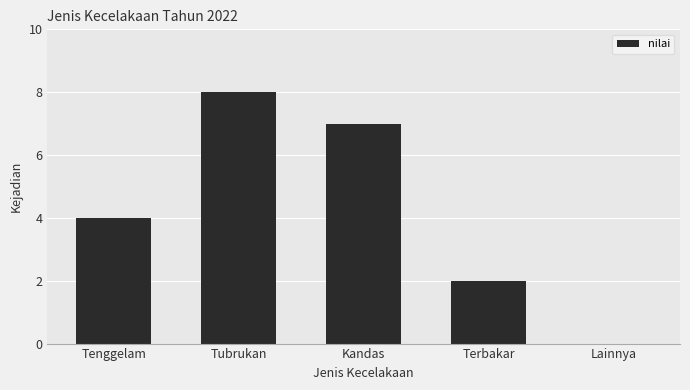

What value does the data have at Tubrukan?

8